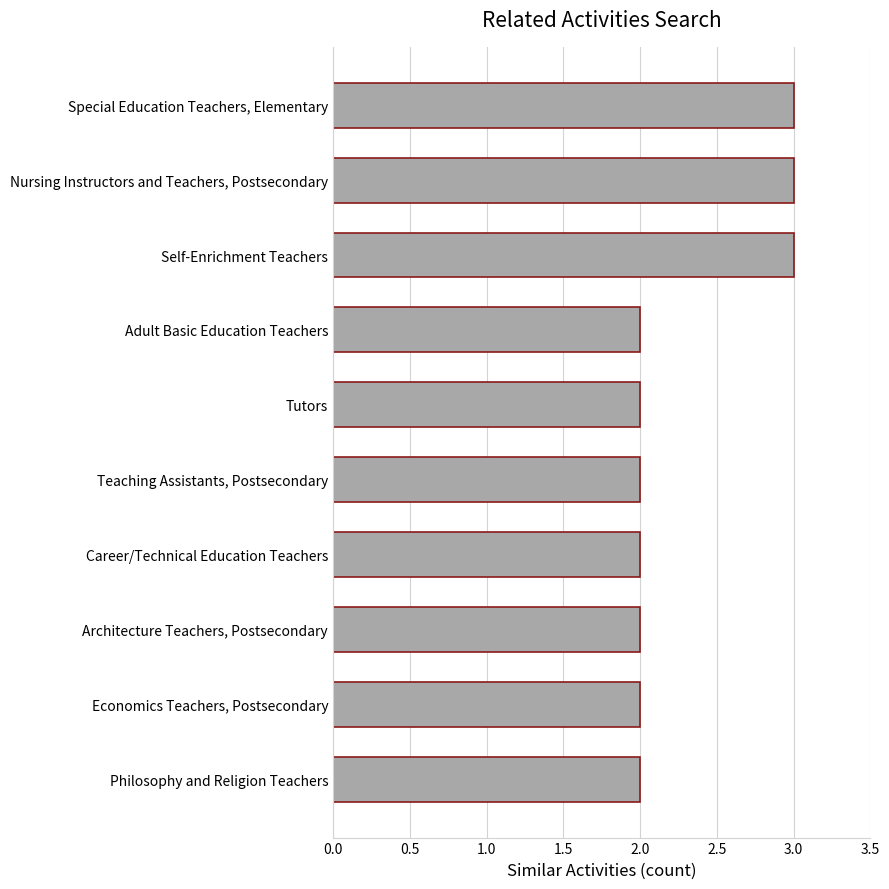

Which has a higher value, Career/Technical Education Teachers or Special Education Teachers, Elementary?

Special Education Teachers, Elementary